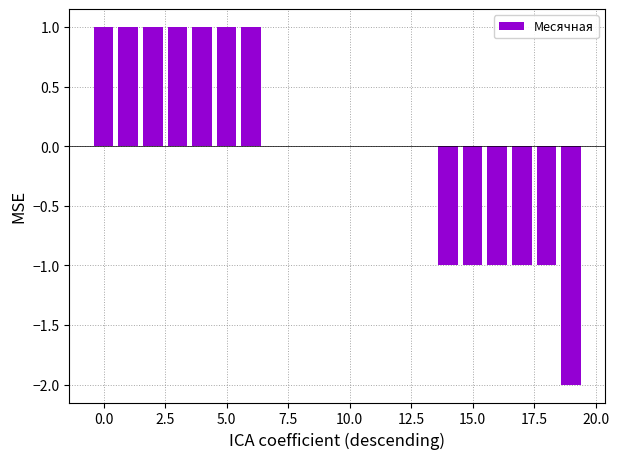

Reading left to right, list all the values displayed in this chart.

1	1	1	1	1	1	1	0	0	0	0	0	0	0	-1	-1	-1	-1	-1	-2